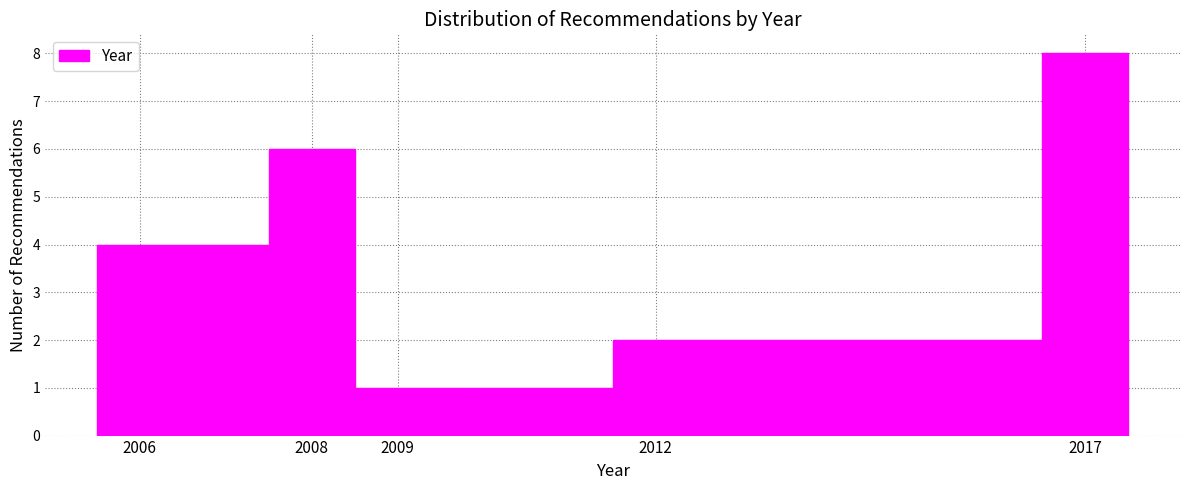

Reading left to right, transcribe this chart: for each bar, give the range it covers on the x-axis and its height. The values are not printed on the chart, so give them approximately, as read against the axis.

2005.5 to 2007.5: 4
2007.5 to 2008.5: 6
2008.5 to 2011.5: 1
2011.5 to 2016.5: 2
2016.5 to 2017.5: 8